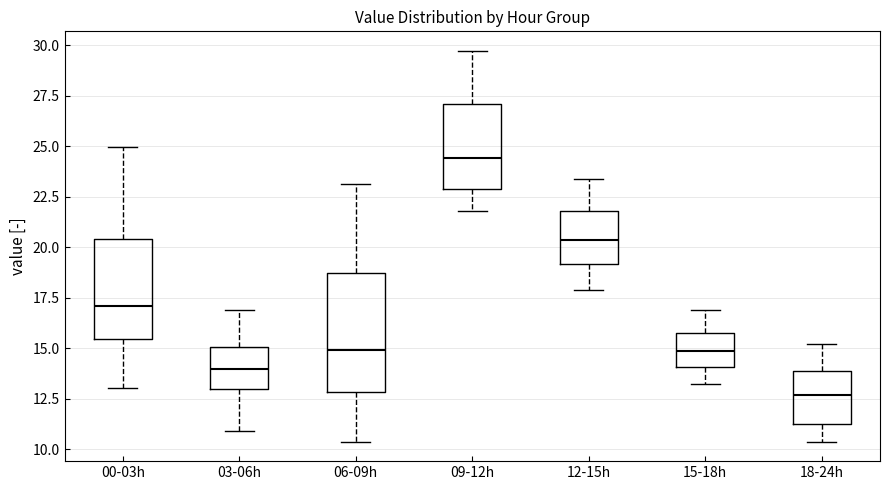

Where does the upper whisker of the box for 15-18h end on the y-axis? The values are not printed on the chart, so give them approximately, as read against the axis.

17.0